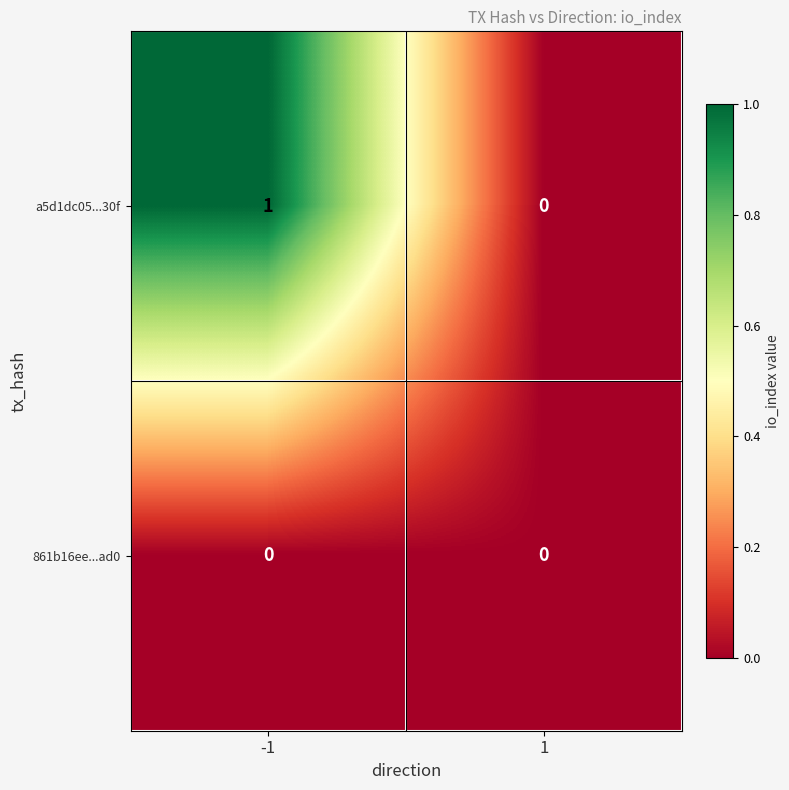

Reading left to right, list all the values displayed in this chart.

a5d1dc05...30f: -1=1	1=0
861b16ee...ad0: -1=0	1=0